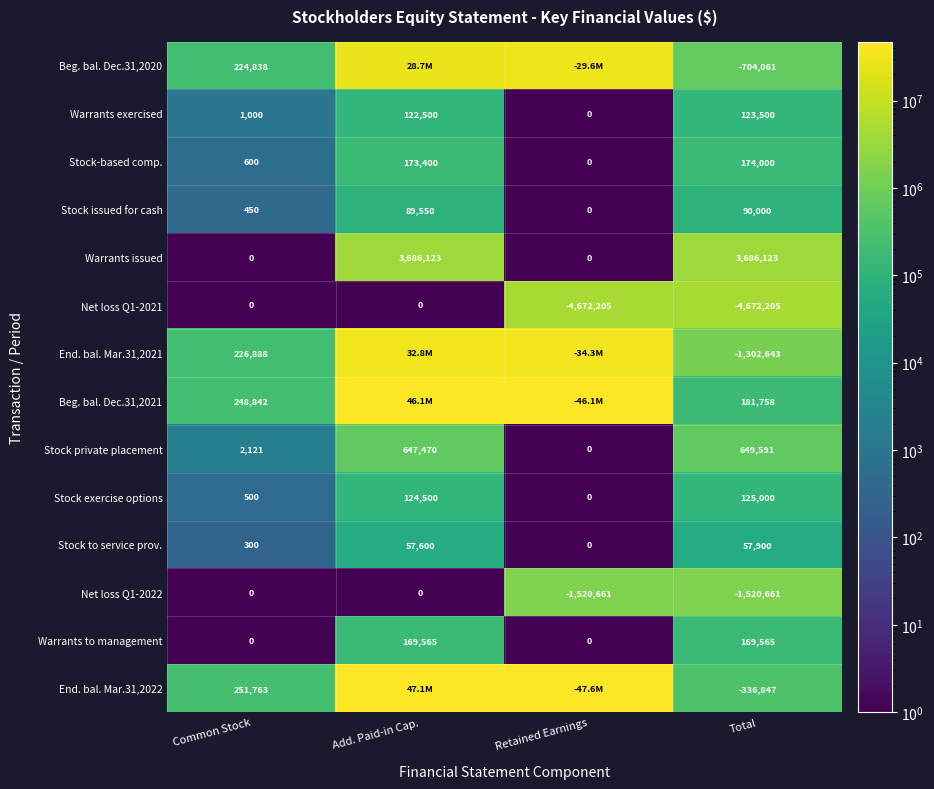

What is the spread (max minus min) of values at Total?

8358328